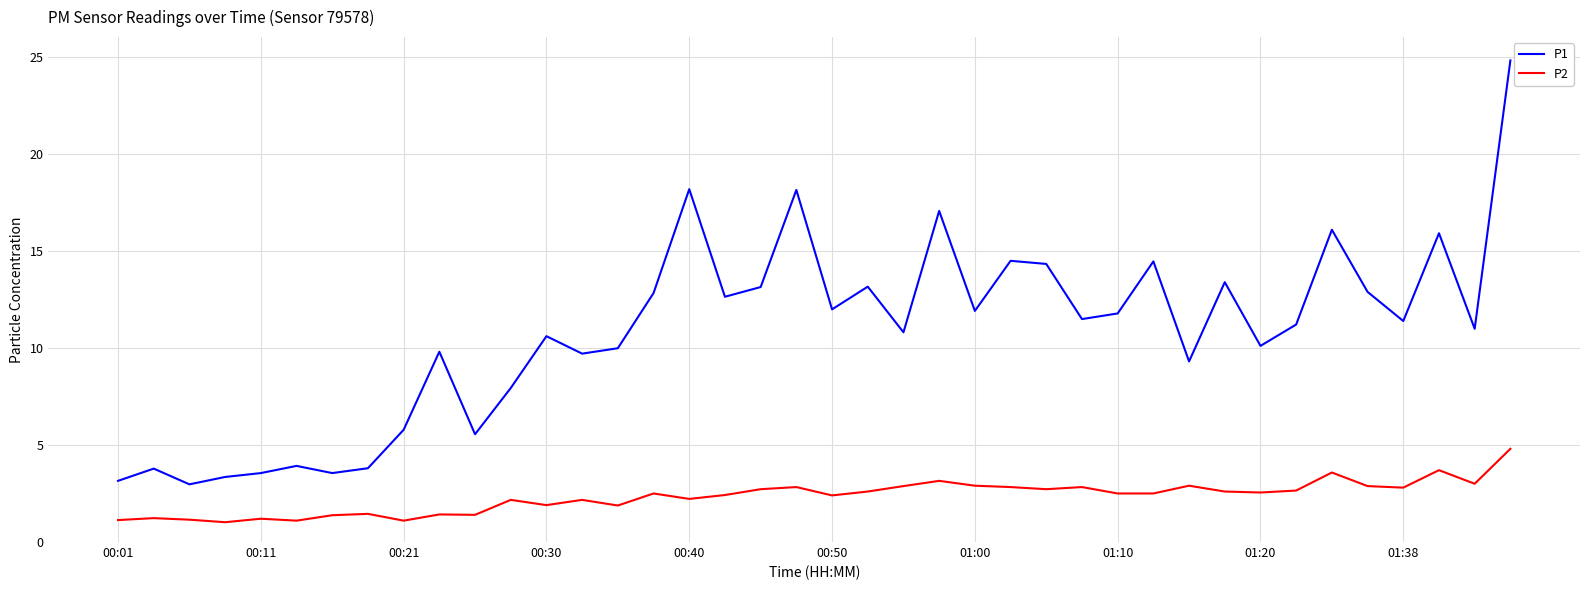

What is the difference between the maximum and minimum values in the P2 series?

3.8